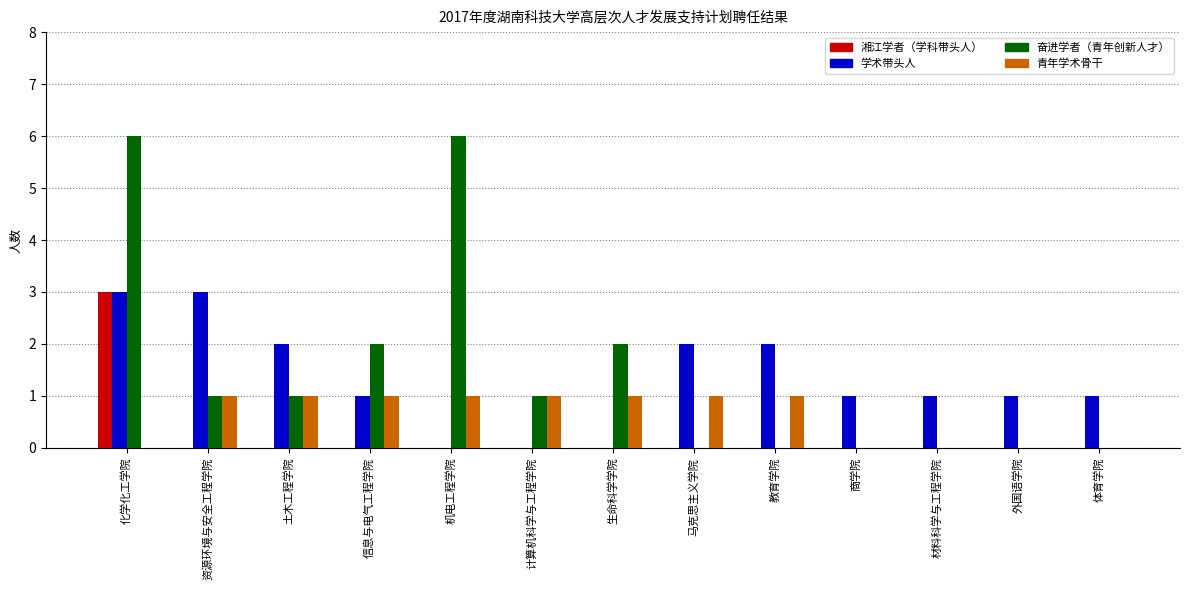

What is the sum of the 奋进学者（青年创新人才） values at 土木工程学院 and 机电工程学院?

7